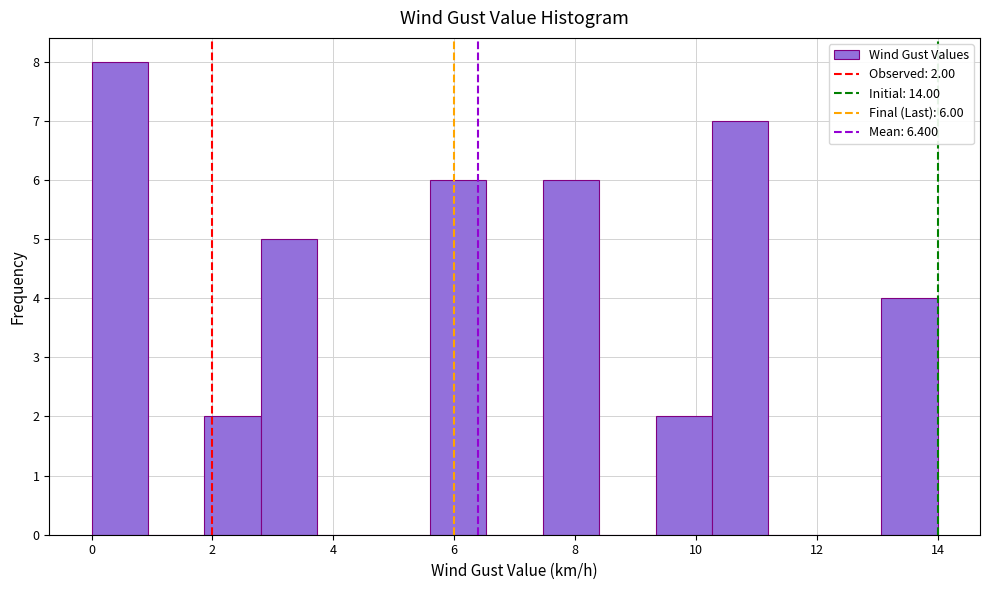

Over which range of the x-axis is the bar tallest?

0.0 to 1.0